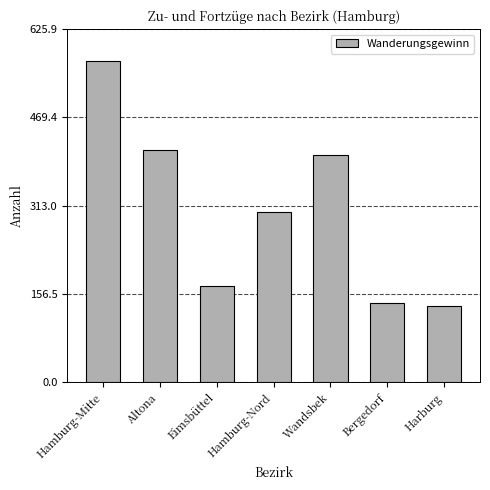

The chart shows a value of 251 at Bergedorf. True or false?

False